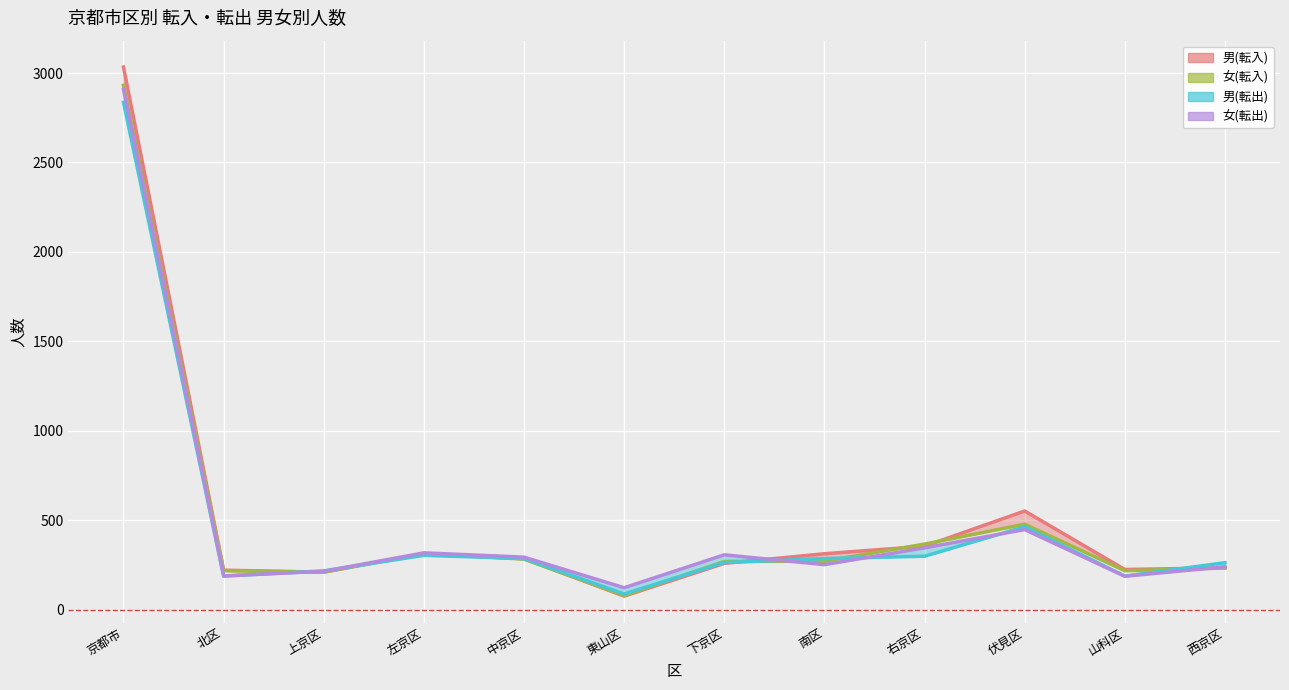

Where is the first local maximum for 男(転入)?

左京区